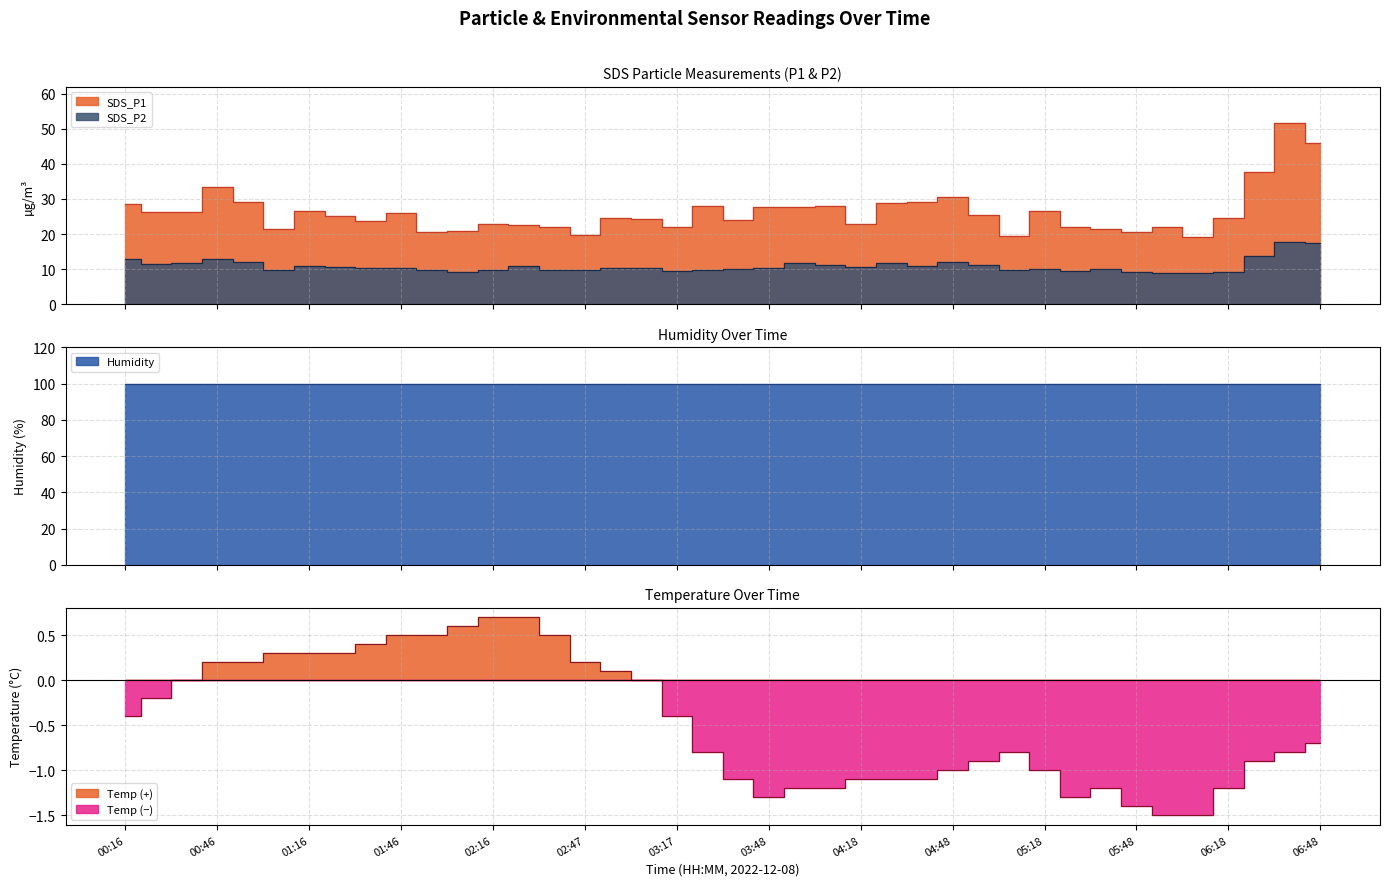

Does the chart have visible grid lines?

Yes